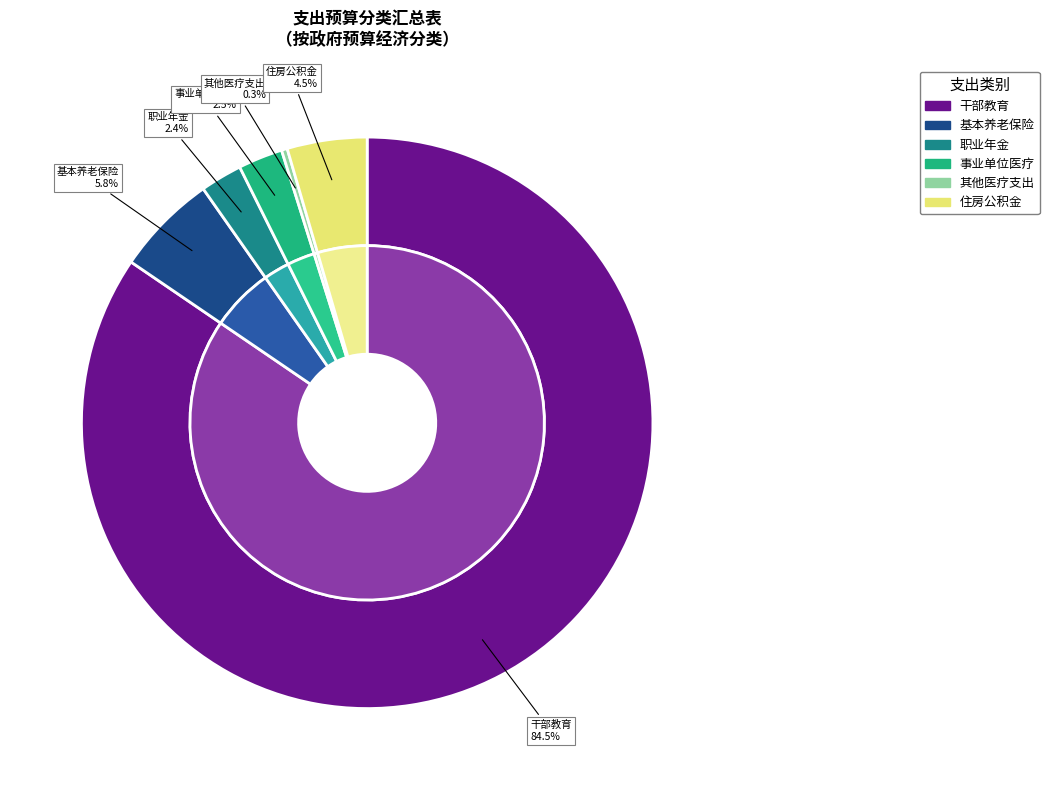

To the nearest percent, what is the average slice percentage?

17%